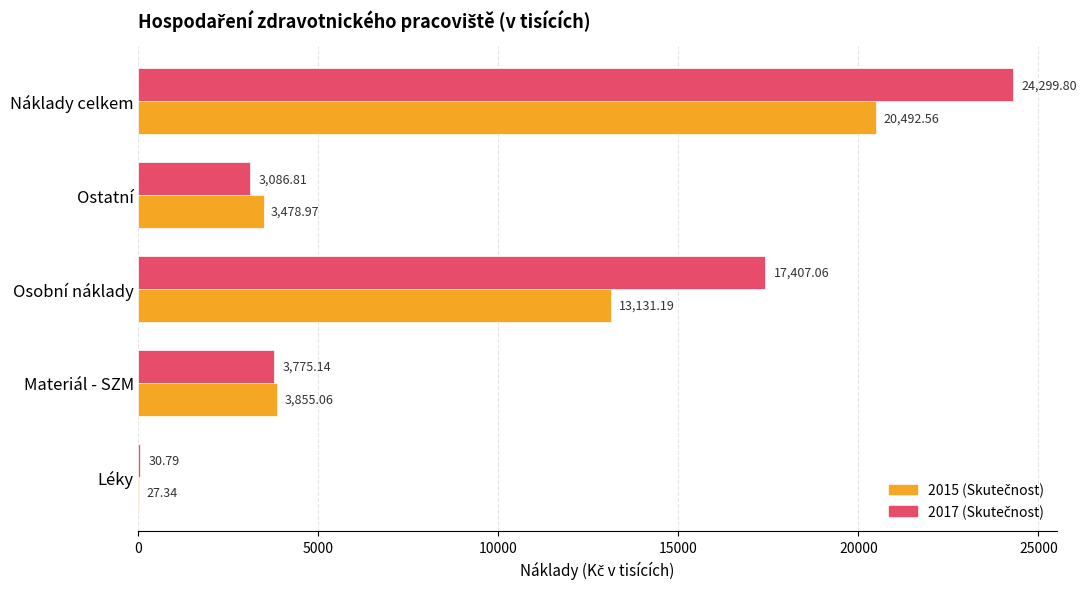

What is the total value across all series at Léky?

58.1